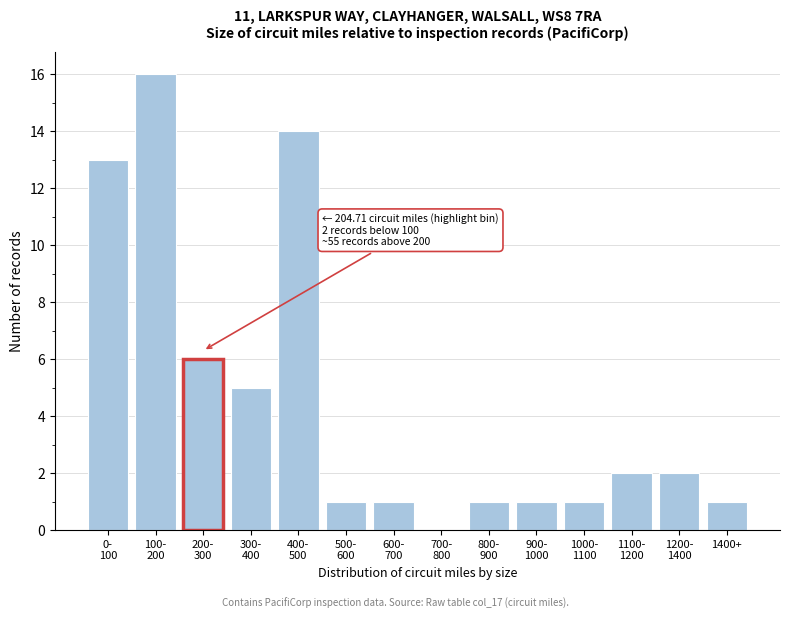

What is the maximum value shown in the chart?

16